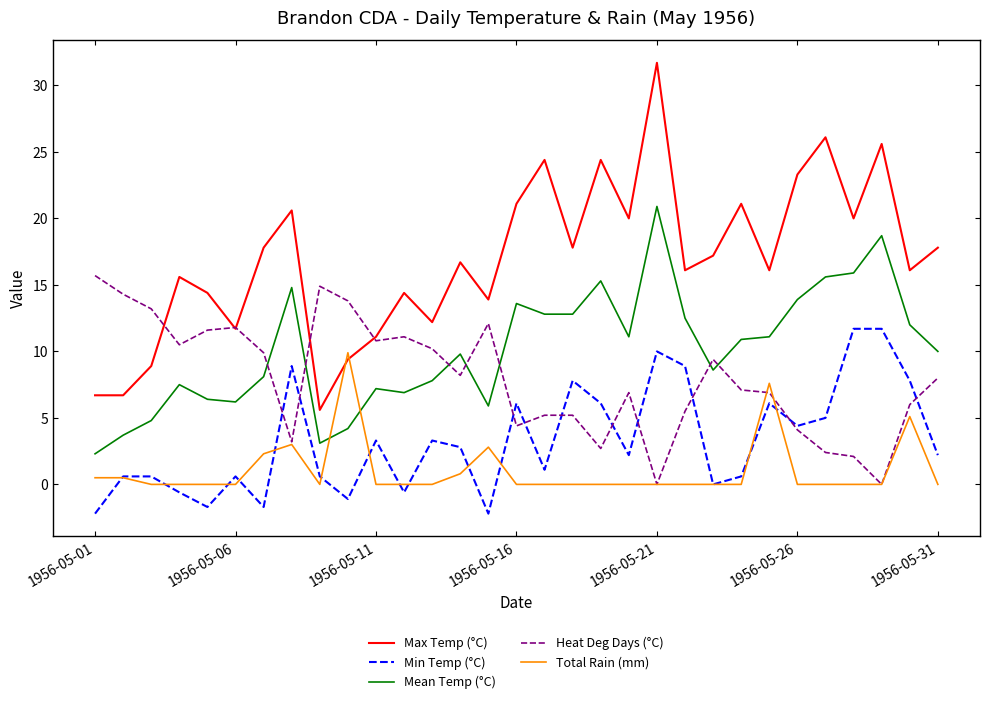

True or false: Min Temp (°C) and Heat Deg Days (°C) intersect in this chart.

True